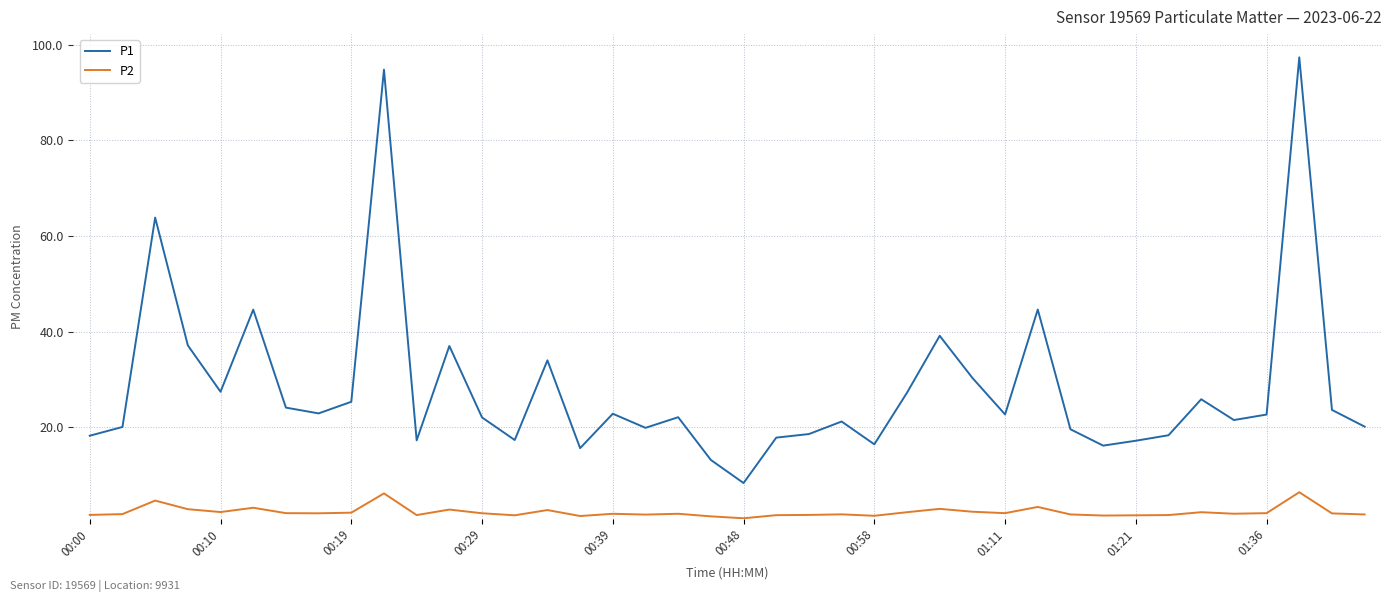

Which series has the largest total across all categories?

P1